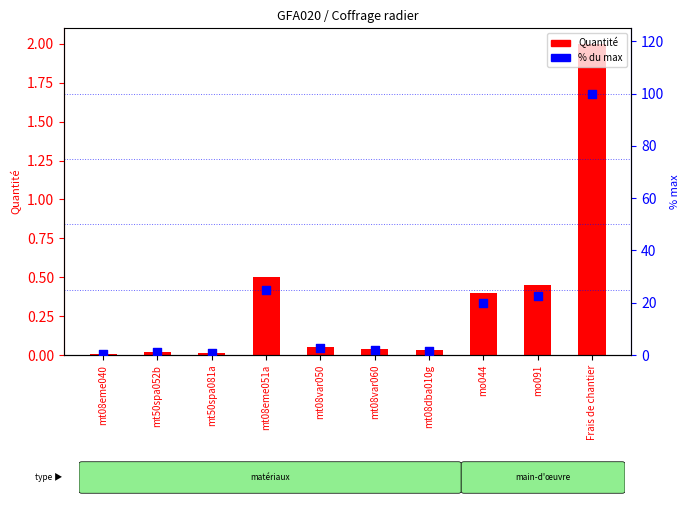

Is the value of % du max at mo091 greater than the value of Quantité at mt50spa081a?

Yes